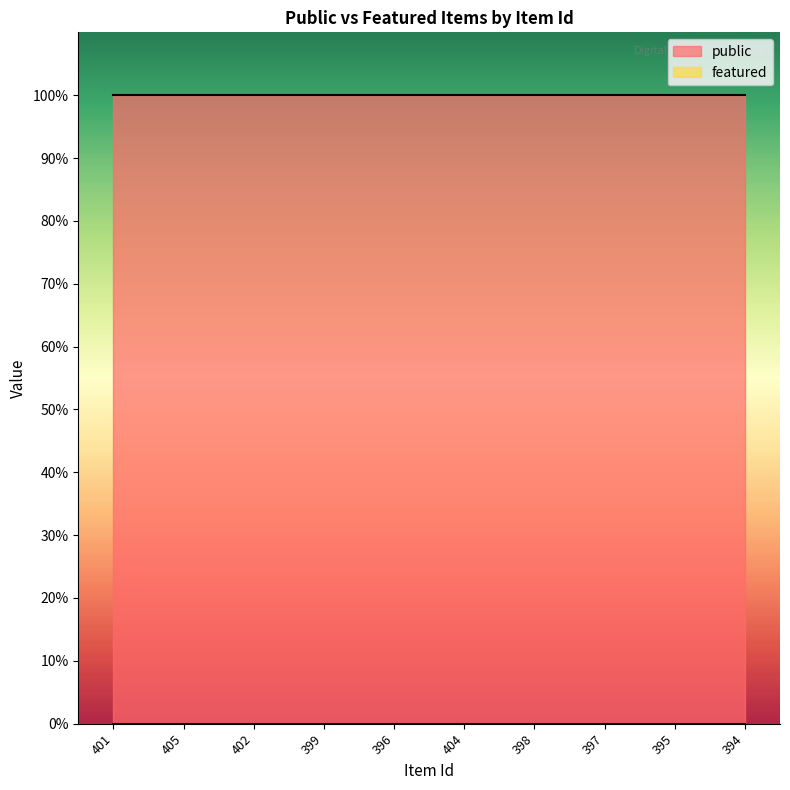

What is the value of the public point at the 5th from the left?

1